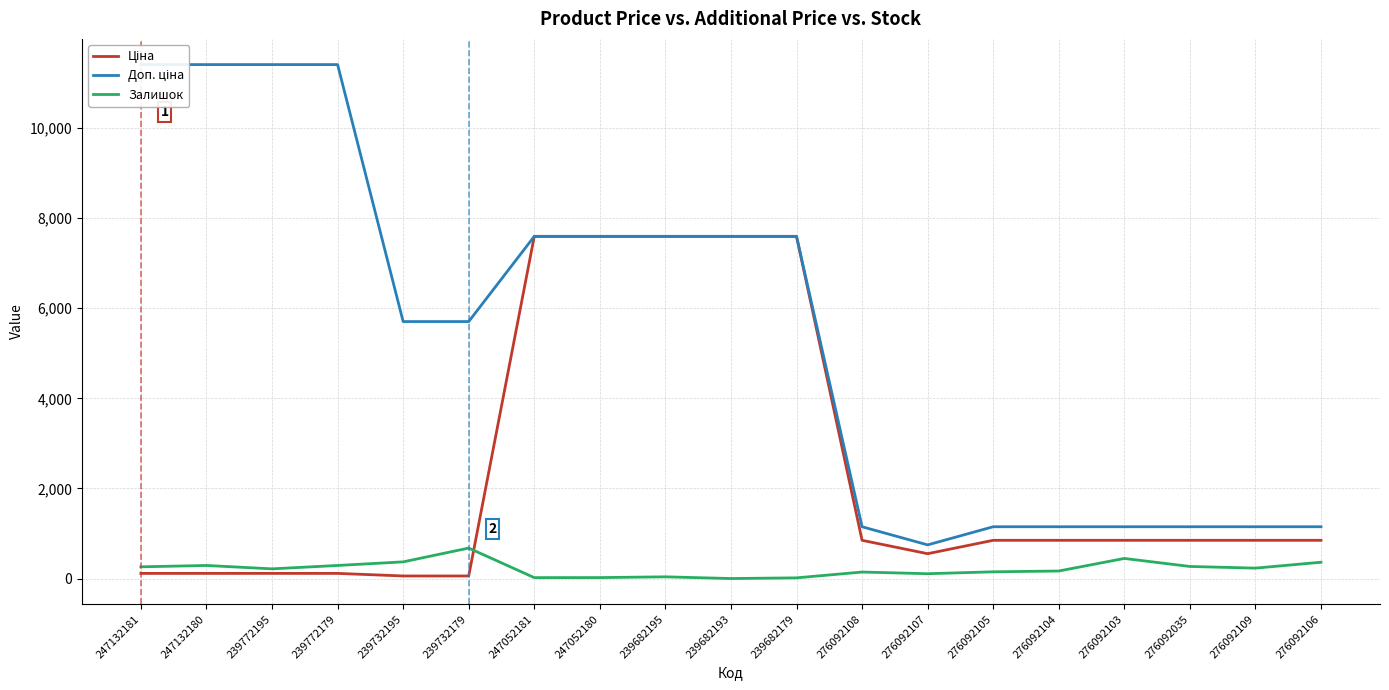

The Доп. ціна series shows 329.3 at 276092105. True or false?

False